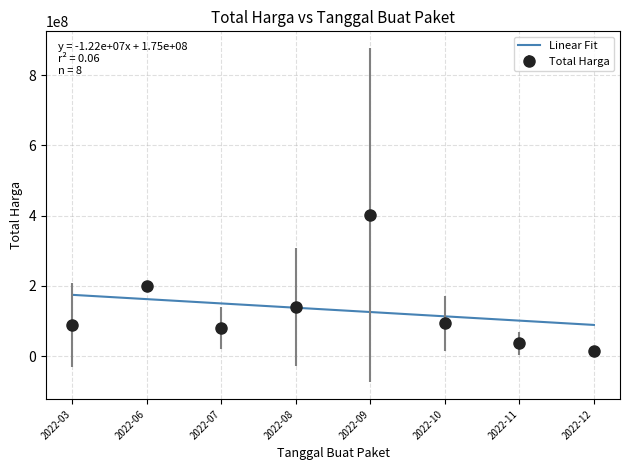

Which label corresponds to the smallest value in the chart?

2022-12